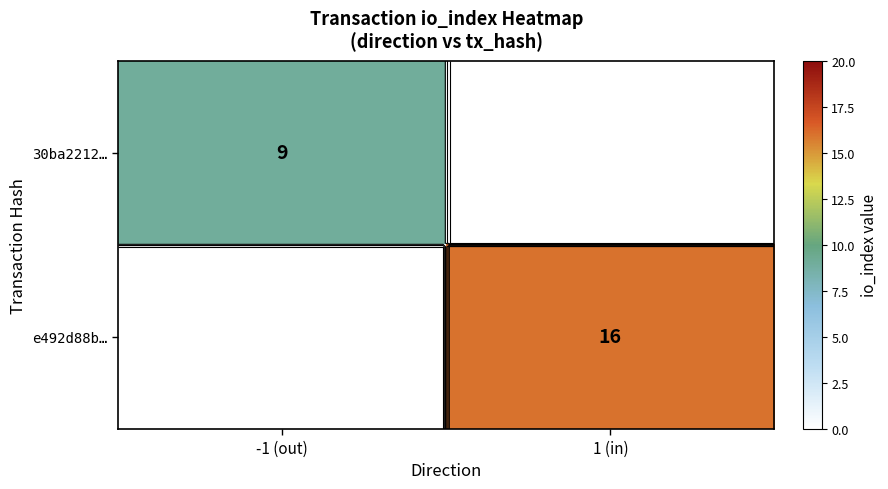

How many positive values does the 30ba2212… series have?

1